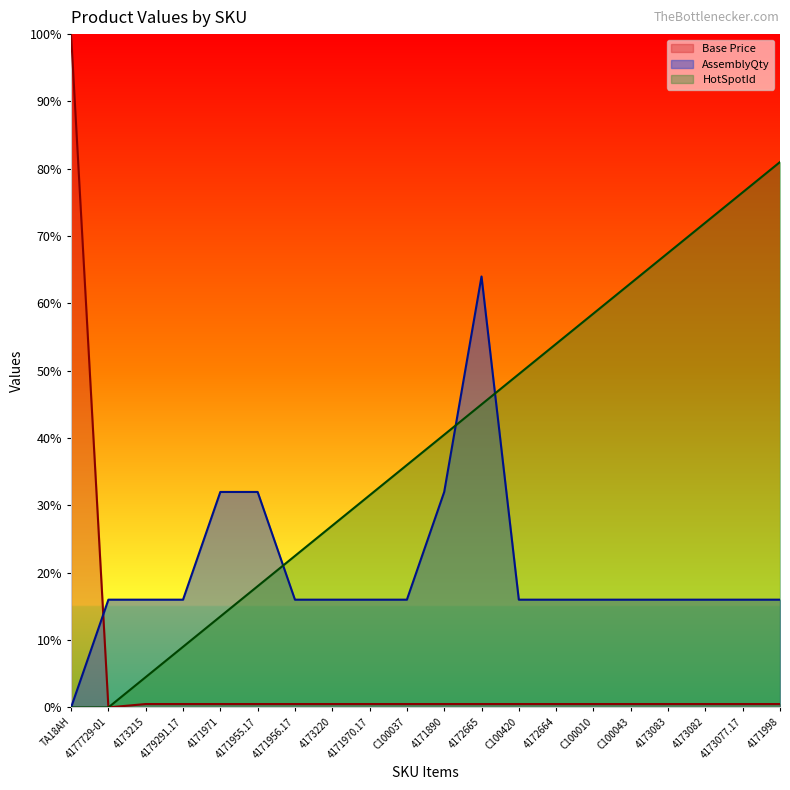

Rank the series at C100037 from lowest to highest value.

Base Price, AssemblyQty, HotSpotId